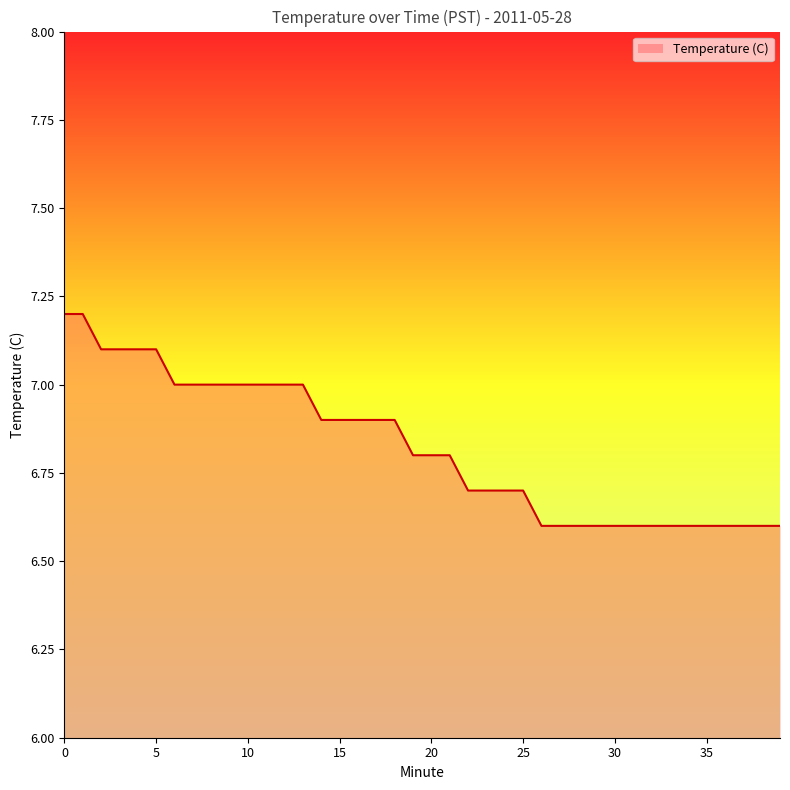

What is the difference between the maximum and minimum values?

0.6